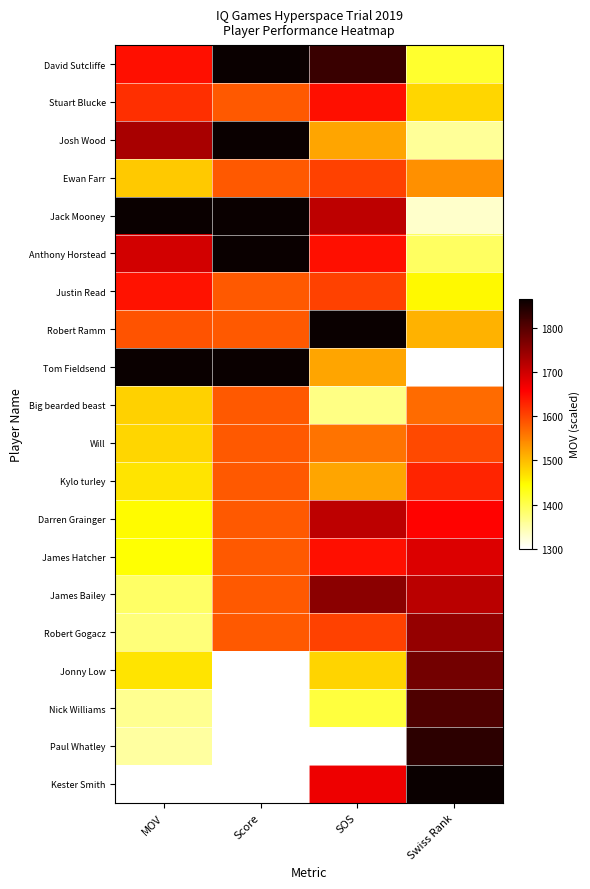

Reading left to right, extract all data points from this chart.

David Sutcliffe: MOV=1646.0	Score=1865.0	SOS=1823.7	Swiss Rank=1418.9
Stuart Blucke: MOV=1620.0	Score=1582.5	SOS=1644.5	Swiss Rank=1478.4
Josh Wood: MOV=1732.0	Score=1865.0	SOS=1520.5	Swiss Rank=1359.5
Ewan Farr: MOV=1489.0	Score=1582.5	SOS=1603.2	Swiss Rank=1537.9
Jack Mooney: MOV=1863.0	Score=1865.0	SOS=1713.4	Swiss Rank=1329.7
Anthony Horstead: MOV=1696.0	Score=1865.0	SOS=1644.5	Swiss Rank=1389.2
Justin Read: MOV=1643.0	Score=1582.5	SOS=1603.2	Swiss Rank=1448.7
Robert Ramm: MOV=1587.0	Score=1582.5	SOS=1865.0	Swiss Rank=1508.2
Tom Fieldsend: MOV=1865.0	Score=1865.0	SOS=1520.5	Swiss Rank=1300.0
Big bearded beast: MOV=1482.0	Score=1582.5	SOS=1368.9	Swiss Rank=1567.6
Will: MOV=1477.0	Score=1582.5	SOS=1561.8	Swiss Rank=1597.4
Kylo turley: MOV=1467.0	Score=1582.5	SOS=1520.5	Swiss Rank=1627.1
Darren Grainger: MOV=1447.0	Score=1582.5	SOS=1713.4	Swiss Rank=1656.8
James Hatcher: MOV=1443.0	Score=1582.5	SOS=1644.5	Swiss Rank=1686.6
James Bailey: MOV=1388.0	Score=1582.5	SOS=1754.8	Swiss Rank=1716.3
Robert Gogacz: MOV=1376.0	Score=1582.5	SOS=1603.2	Swiss Rank=1746.1
Jonny Low: MOV=1466.0	Score=1300.0	SOS=1479.1	Swiss Rank=1775.8
Nick Williams: MOV=1362.0	Score=1300.0	SOS=1410.2	Swiss Rank=1805.5
Paul Whatley: MOV=1354.0	Score=1300.0	SOS=1300.0	Swiss Rank=1835.3
Kester Smith: MOV=1300.0	Score=1300.0	SOS=1672.1	Swiss Rank=1865.0